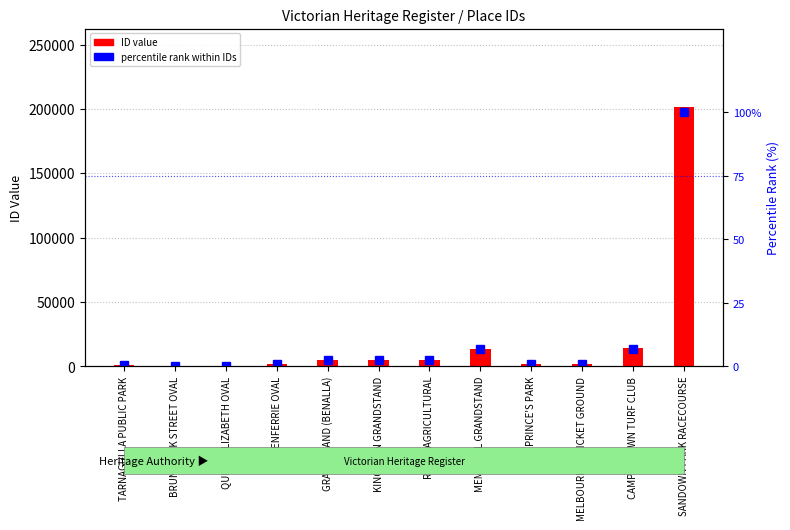

At PRINCE'S PARK, list the series in order from largest to smallest.

ID value, percentile rank within IDs